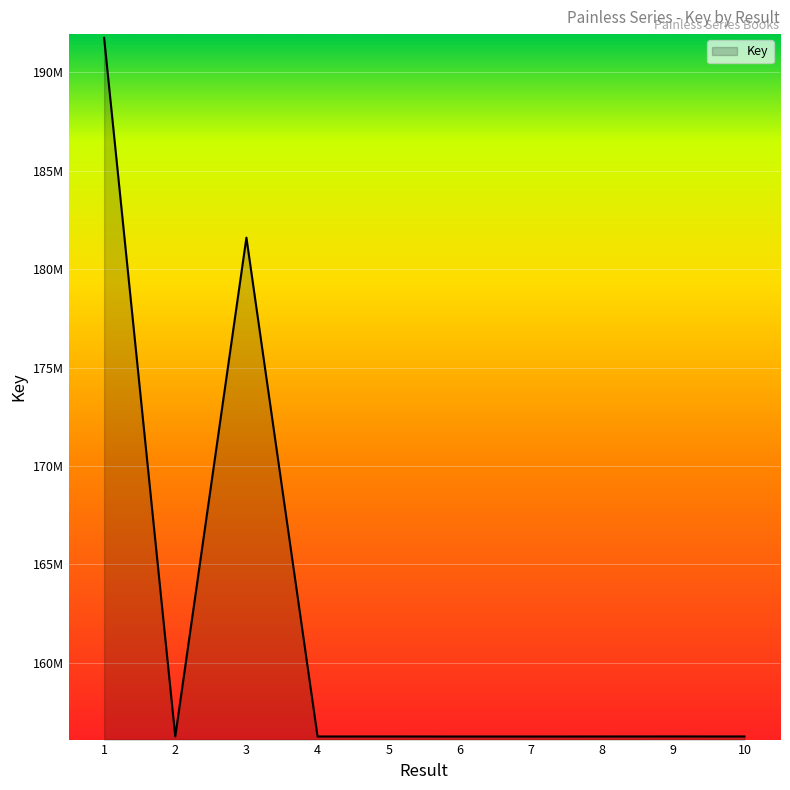

True or false: the data shows 156240195 at 8.

True